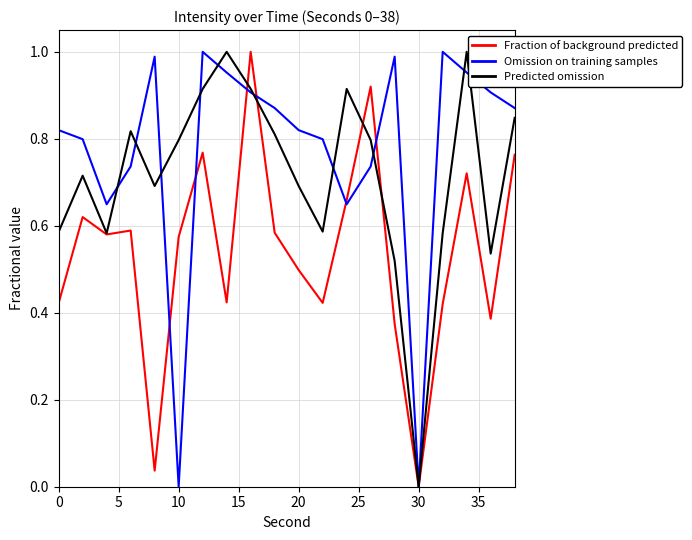

Which series has the largest total across all categories?

Omission on training samples